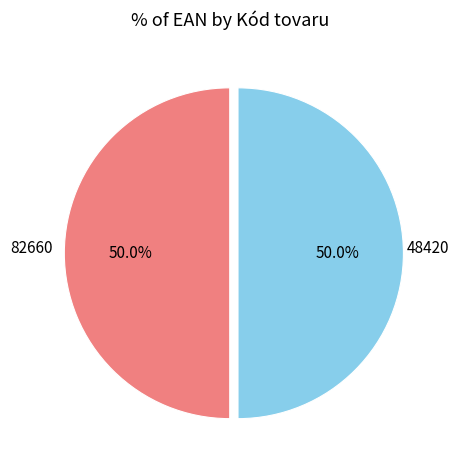

What is the majority slice?

82660